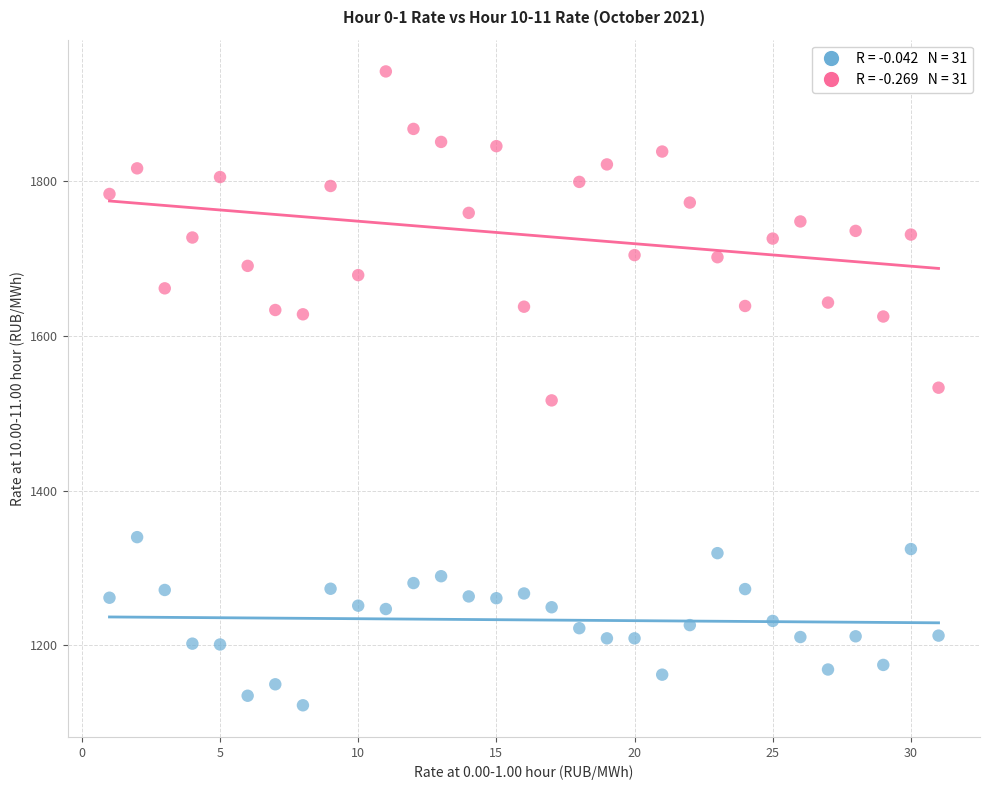

Across all data points, what is the range of X values (max minus min)?

30.0